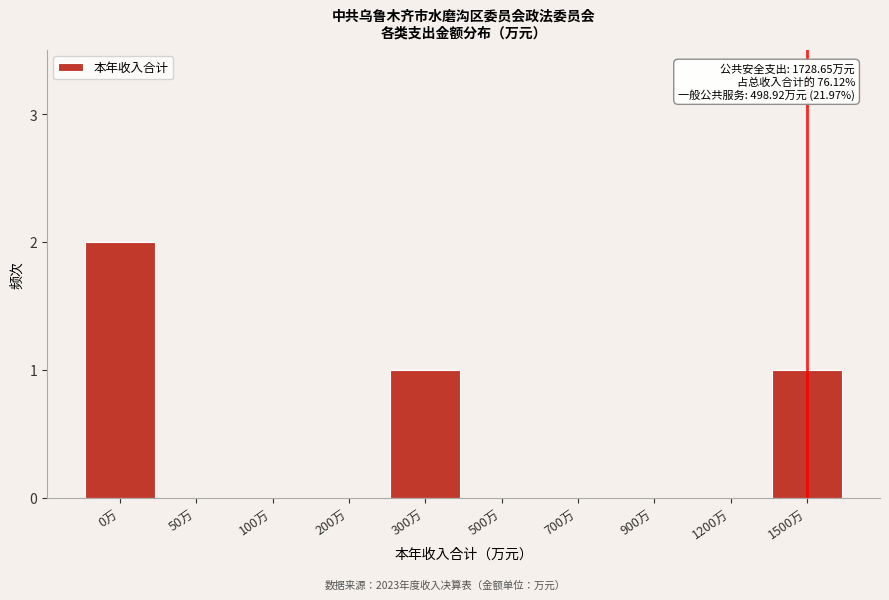

Reading left to right, transcribe all the data shown in this chart.

0万=2	50万=0	100万=0	200万=0	300万=1	500万=0	700万=0	900万=0	1200万=0	1500万=1